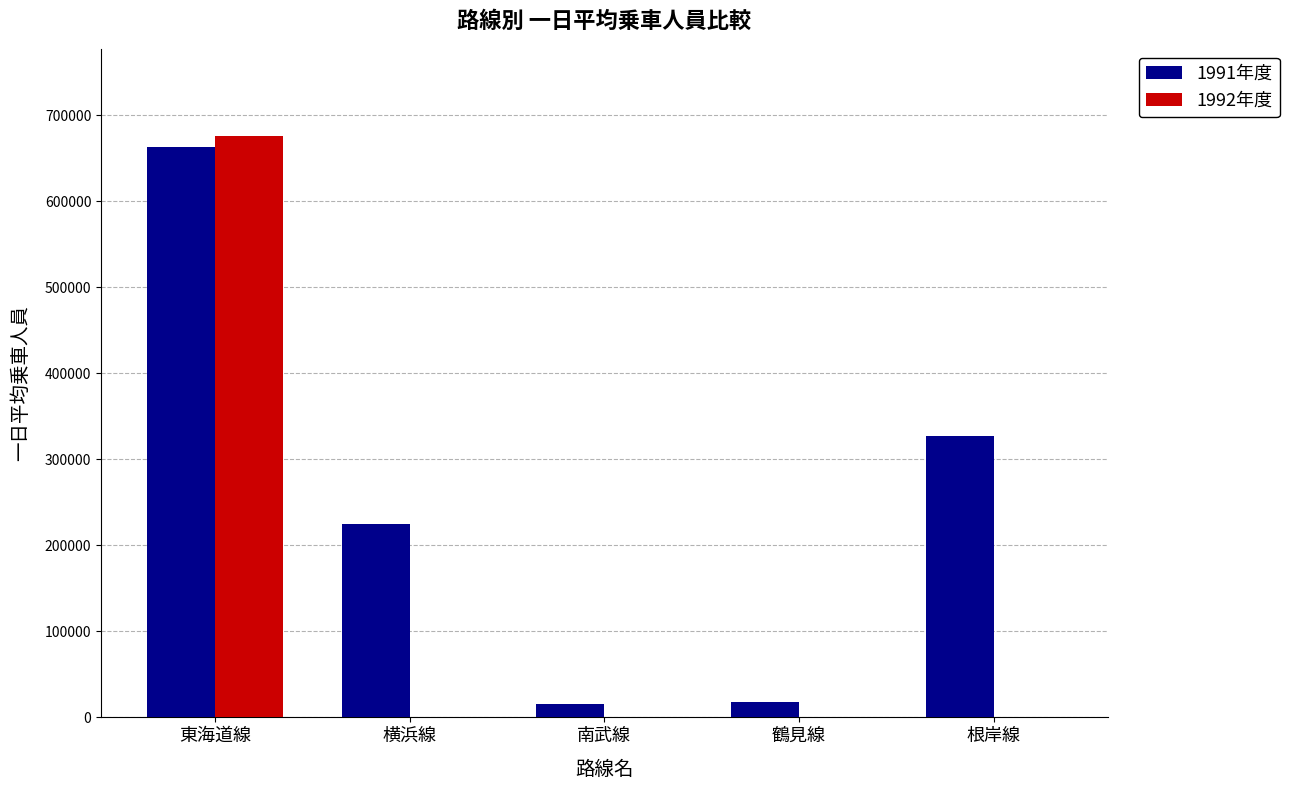

The value of 1992年度 at 鶴見線 is 0. True or false?

True